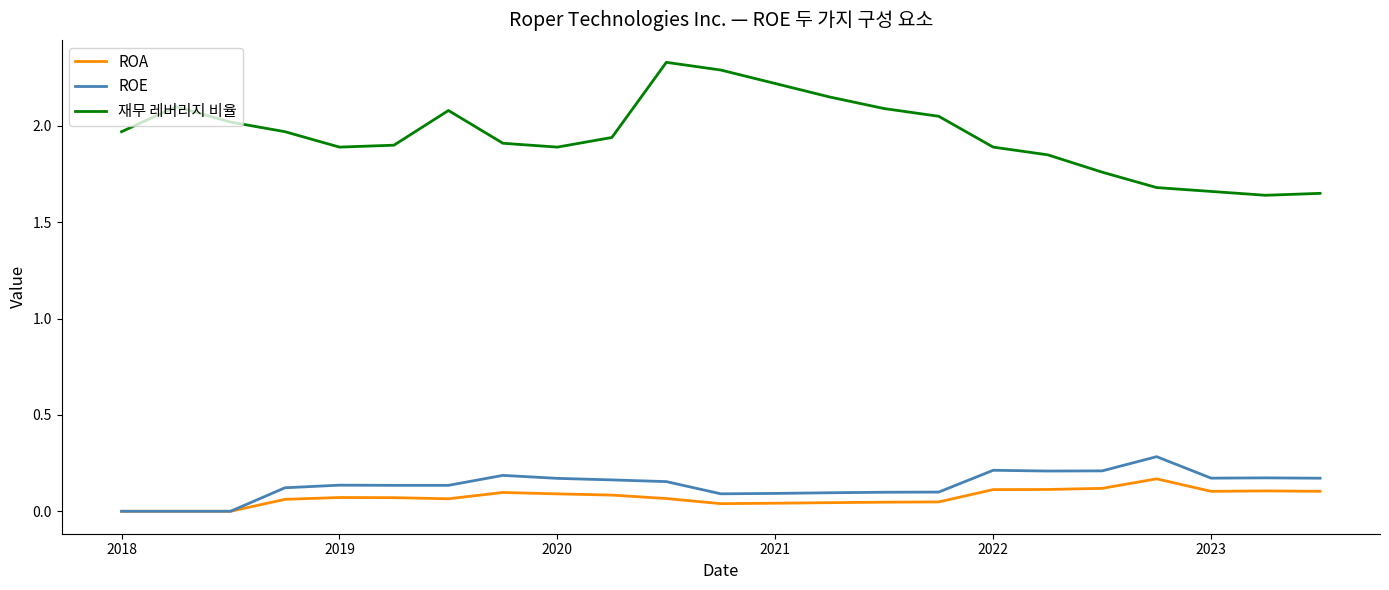

True or false: ROA and 재무 레버리지 비율 cross at least once.

False